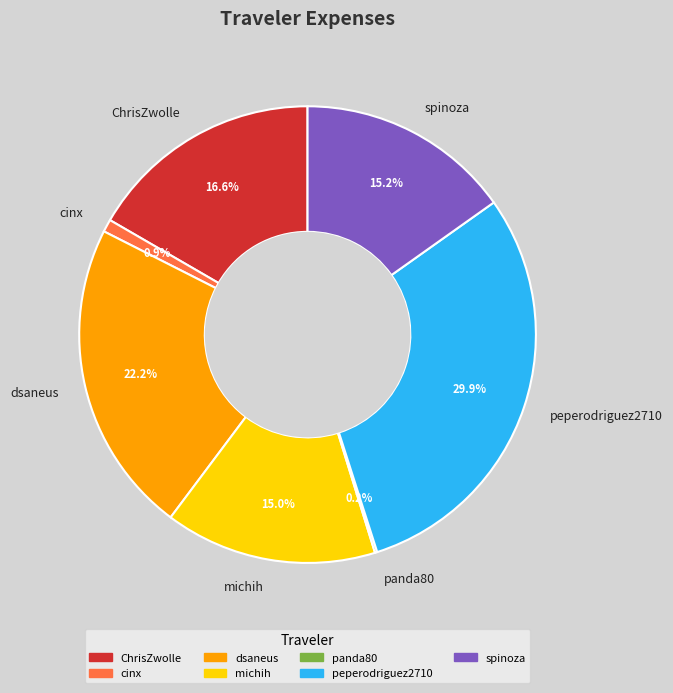

Is there any slice that represents more than half of the pie?

No